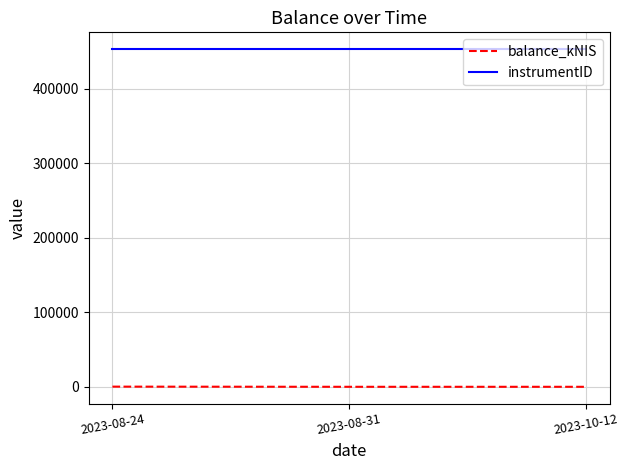

Which series has the largest total across all categories?

instrumentID